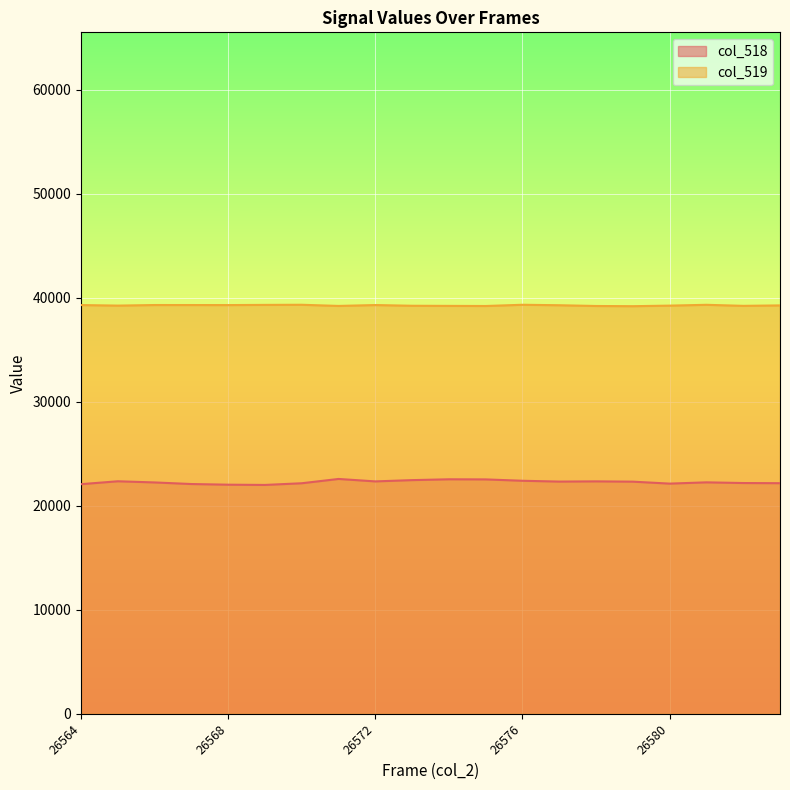

Count the number of categories in the chart.

20